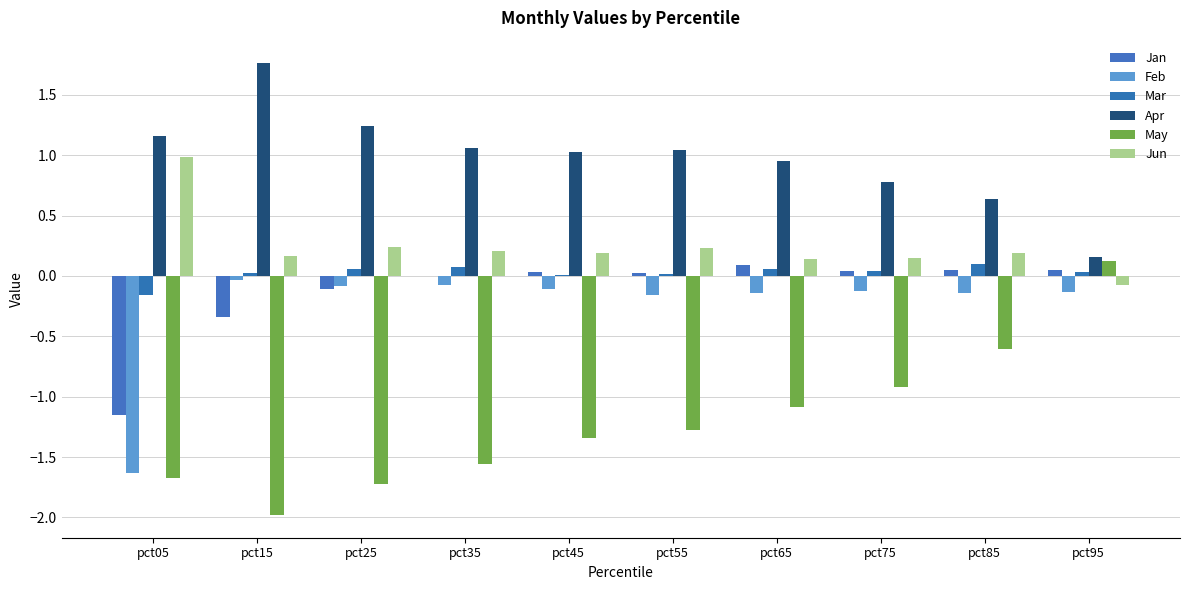

Between pct75 and pct95, which series saw the biggest shift?

May